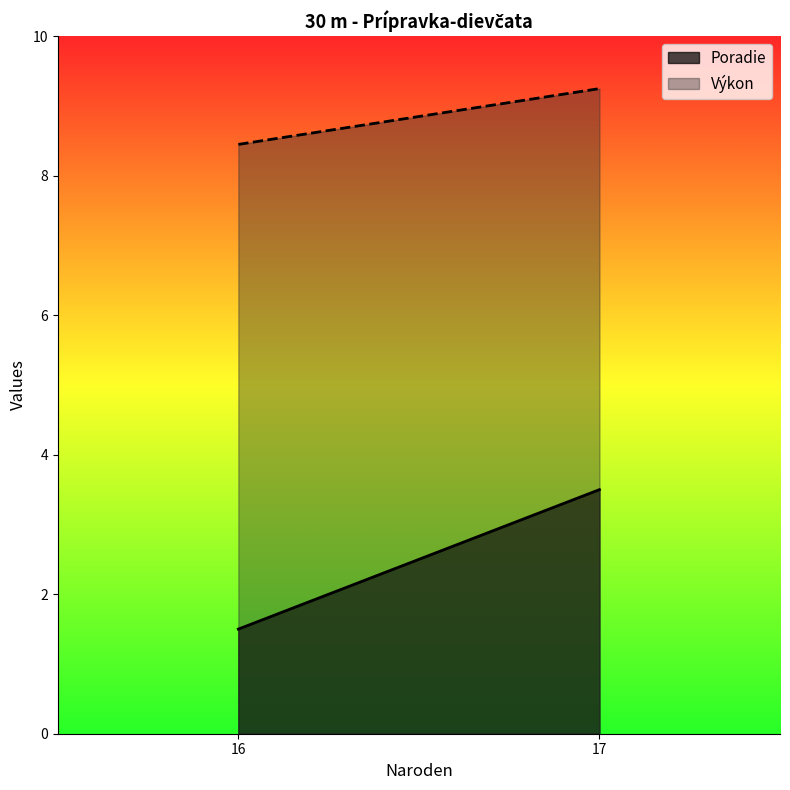

Between 17 and 16, which is larger?

17